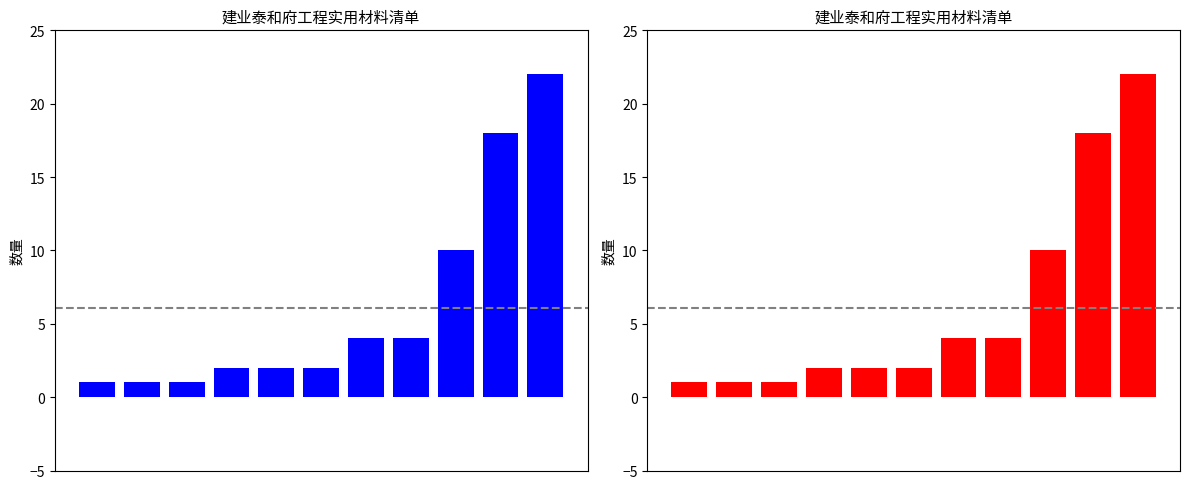

Rank the categories by value from lowest to highest.

0, 1, 2, 3, 4, 5, 6, 7, 8, 9, 10